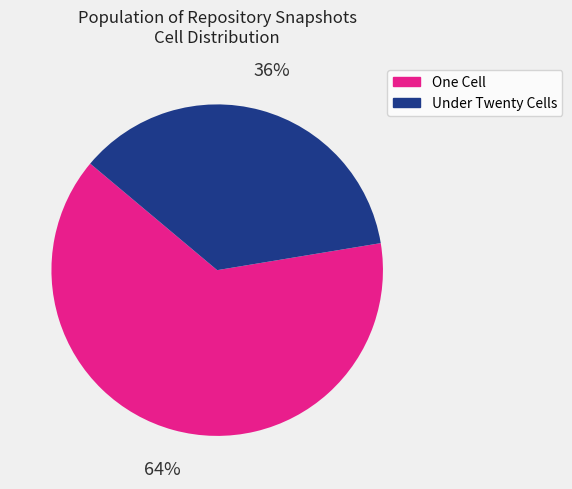

Rank the categories by value from lowest to highest.

Under Twenty Cells, One Cell